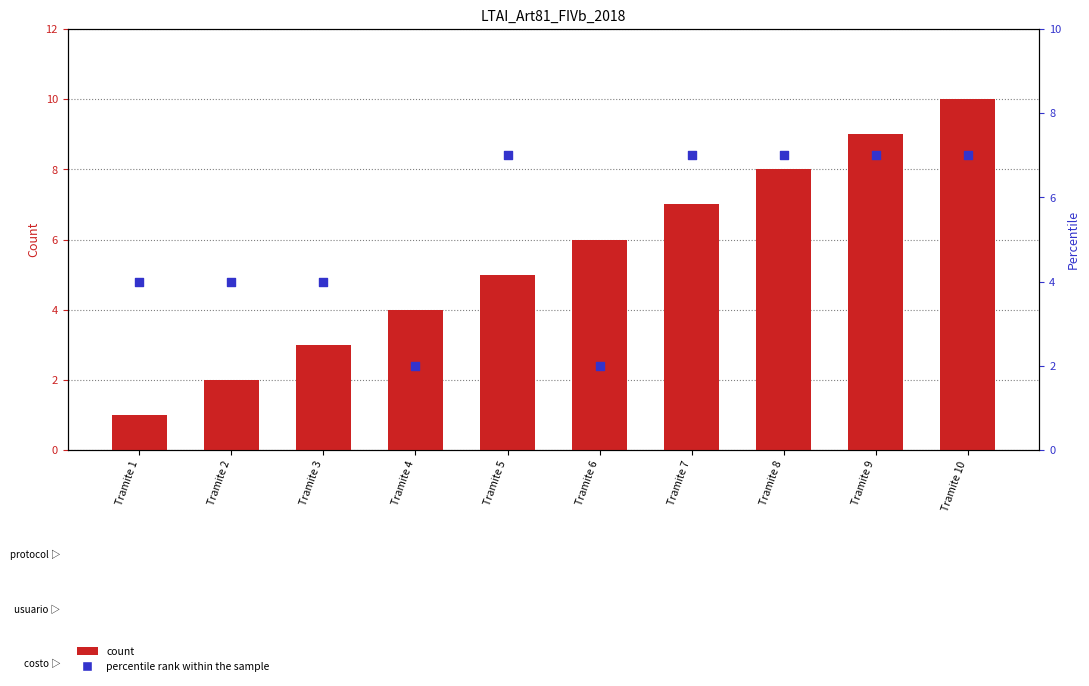

Which series has the largest Y range (max minus min)?

count